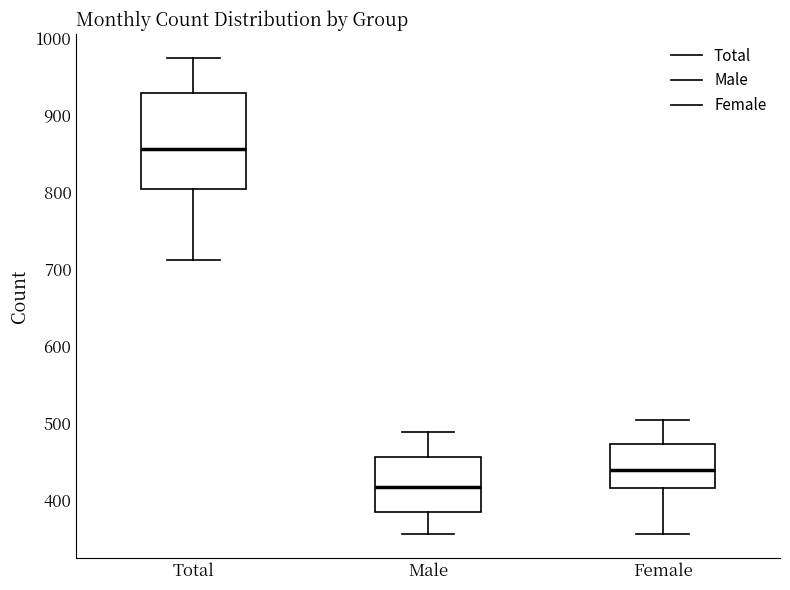

Which box has the highest median line?

Total